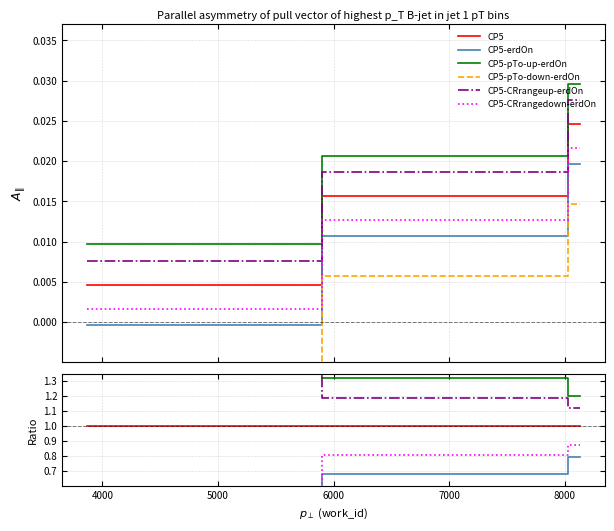

What is the sum of all CP5-pTo-down-erdOn values?

-0.2